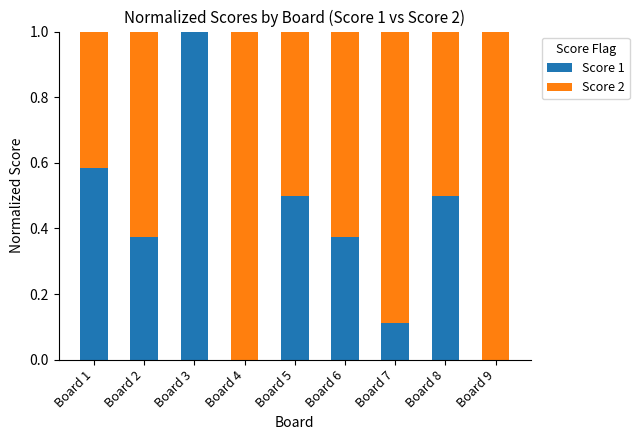

True or false: Score 1 has a value of -0.7 at Board 4.

False